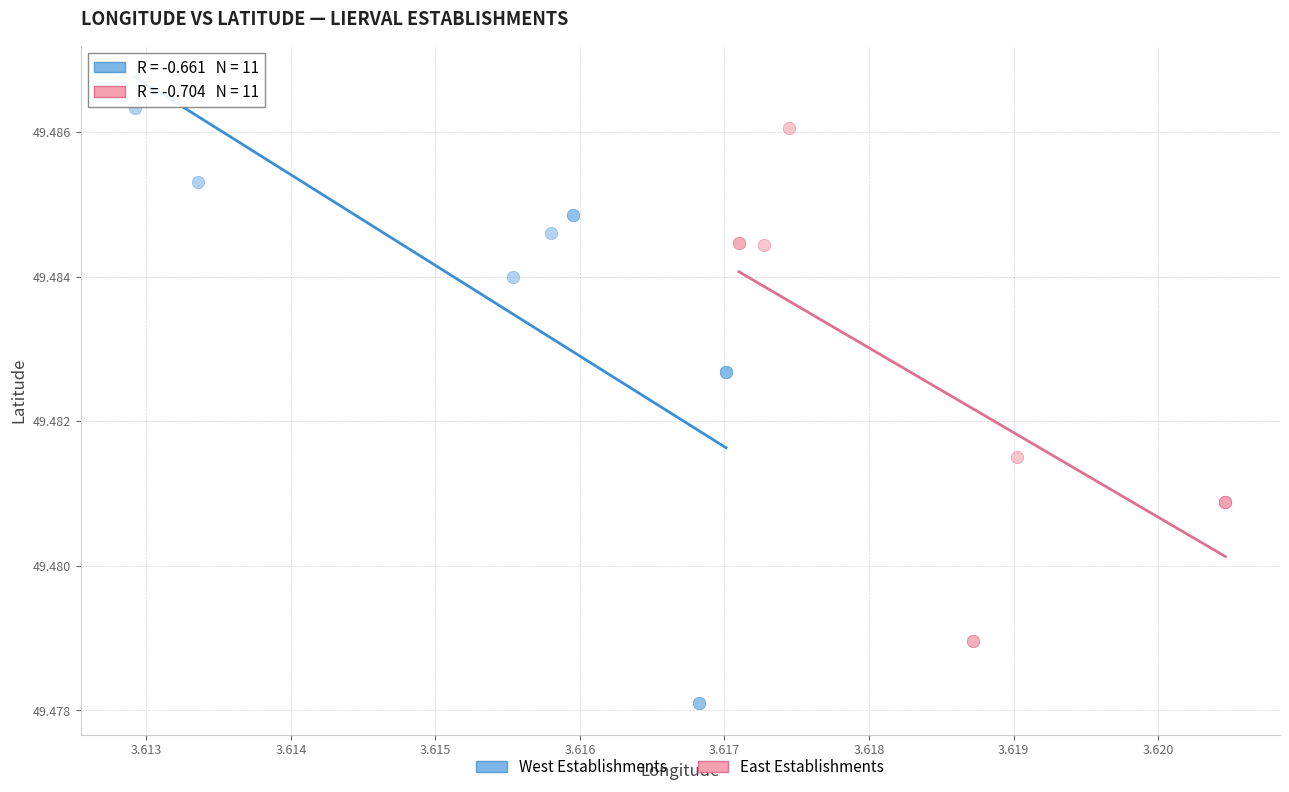

Which series has the largest Y range (max minus min)?

West Establishments